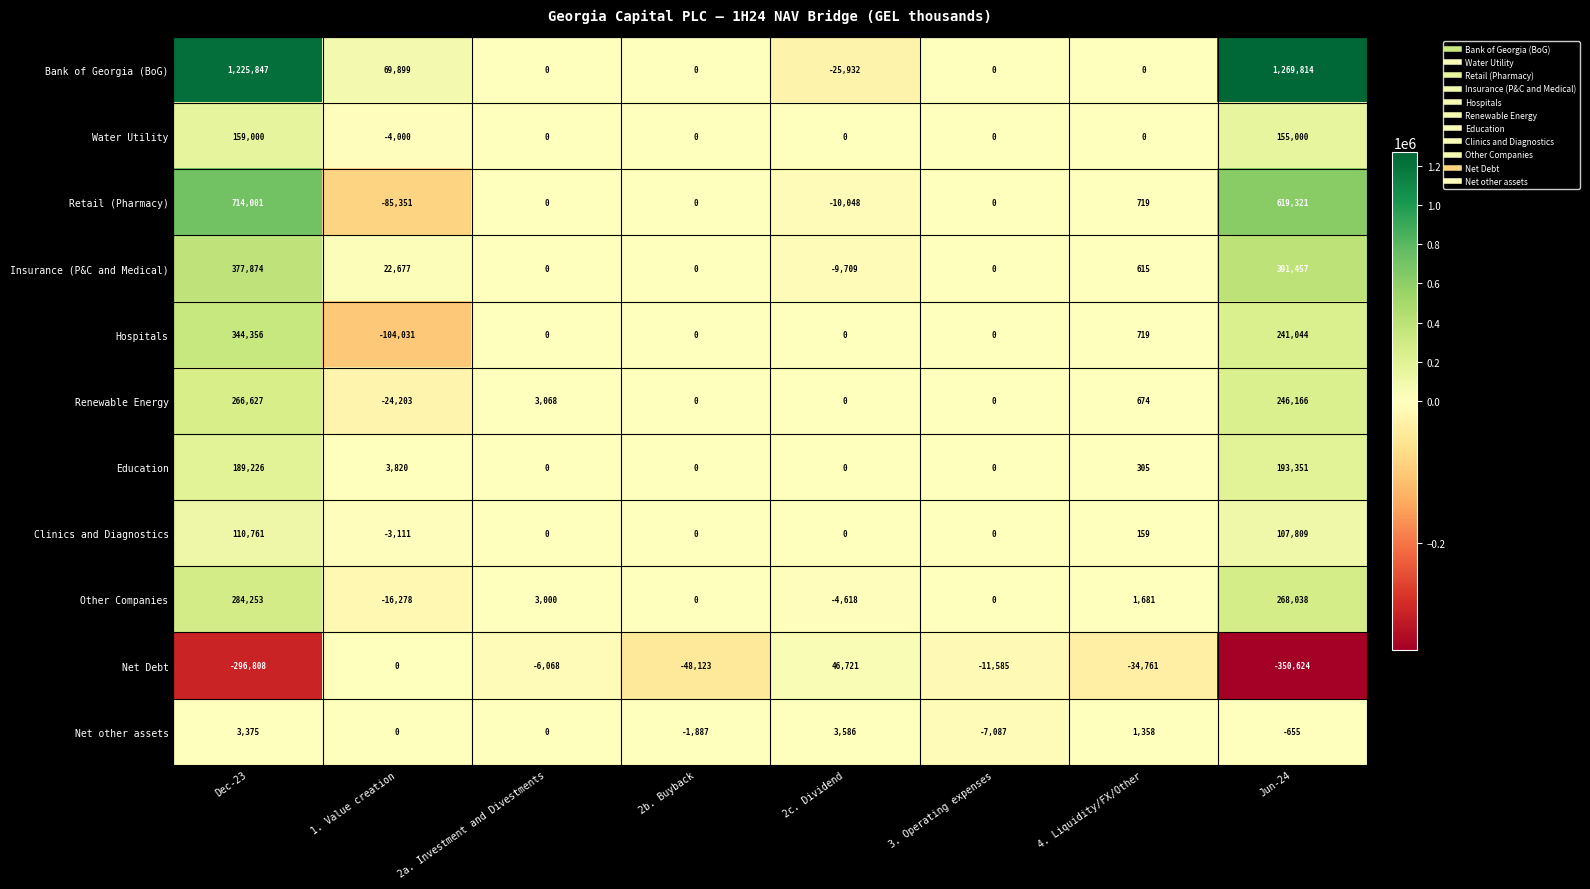

Which category has the lowest value in the Hospitals series?

1. Value creation